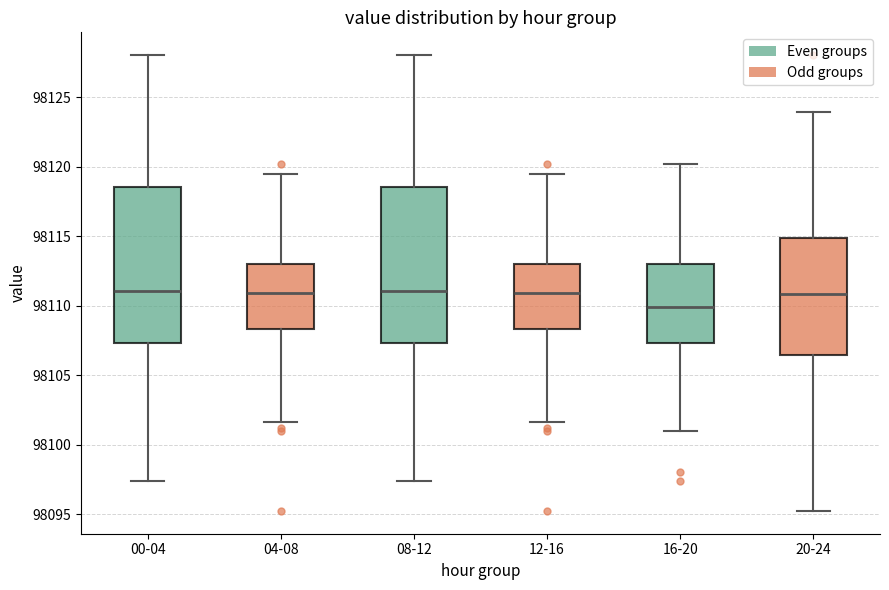

Reading left to right, transcribe this box plot: for each box, give where its median line is, the range the box spans, and where its two whiskers end, as read against the y-axis. The values are not printed on the chart, so give them approximately, as read against the axis.

00-04: median 98111.0, box 98107.5 to 98118.5, whiskers 98097.5 to 98128.0
04-08: median 98111.0, box 98108.5 to 98113.0, whiskers 98101.5 to 98119.5
08-12: median 98111.0, box 98107.5 to 98118.5, whiskers 98097.5 to 98128.0
12-16: median 98111.0, box 98108.5 to 98113.0, whiskers 98101.5 to 98119.5
16-20: median 98110.0, box 98107.5 to 98113.0, whiskers 98101.0 to 98120.0
20-24: median 98111.0, box 98106.5 to 98115.0, whiskers 98095.5 to 98124.0